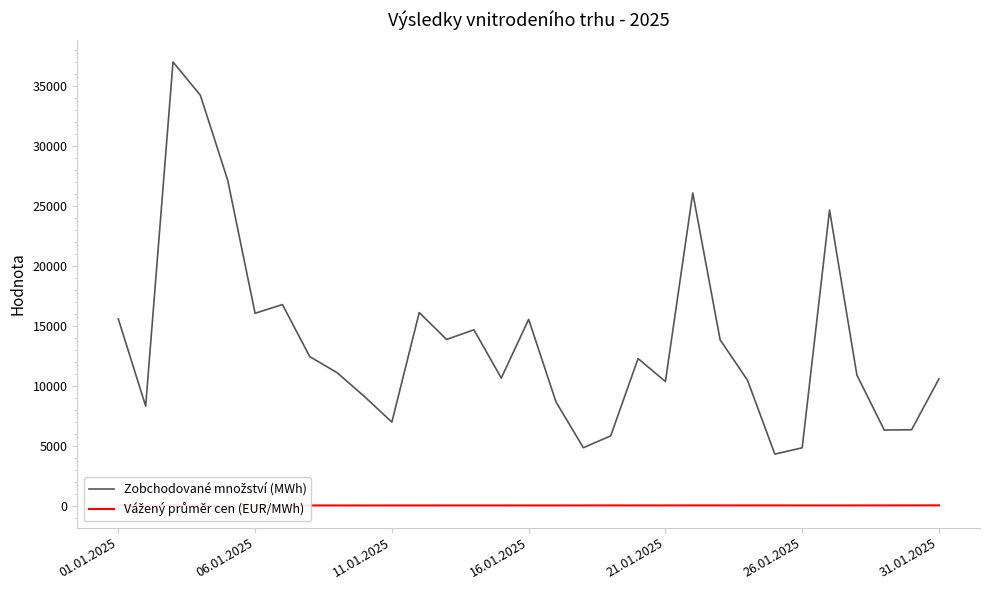

What is the greatest value displayed?

37002.4